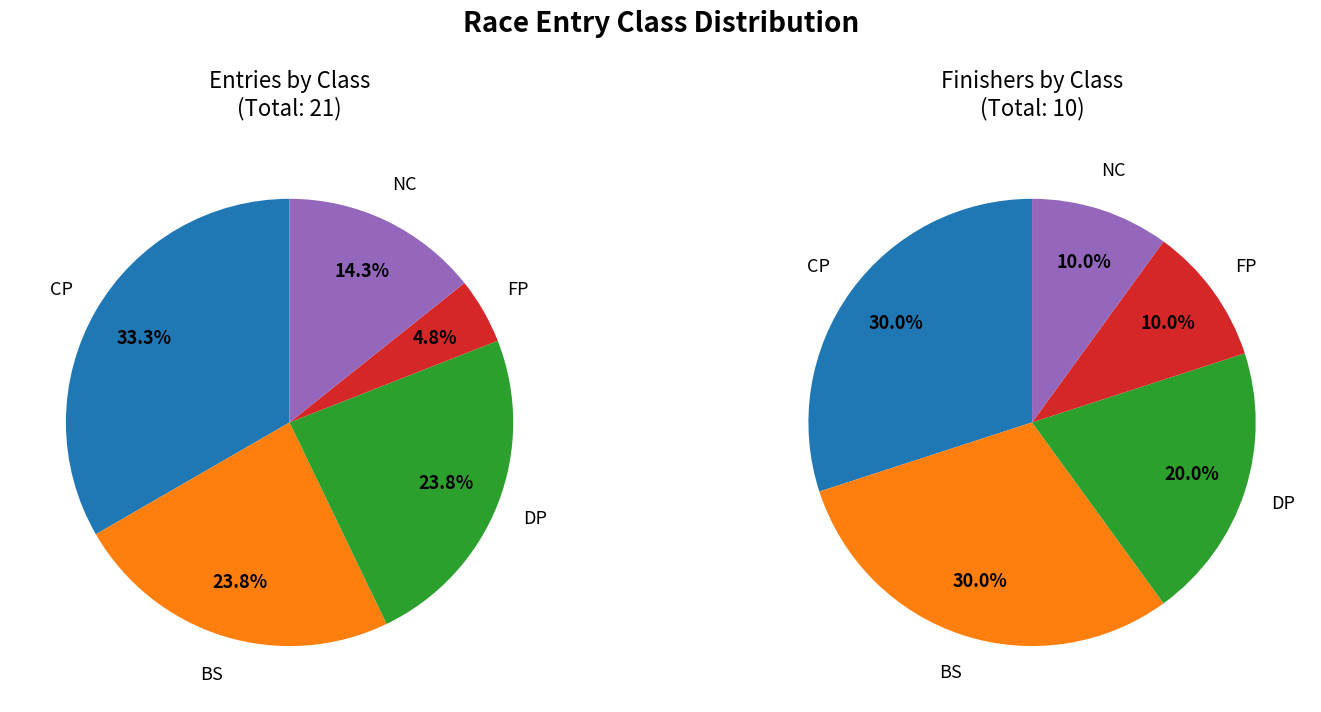

Which category has the biggest portion of the pie?

CP